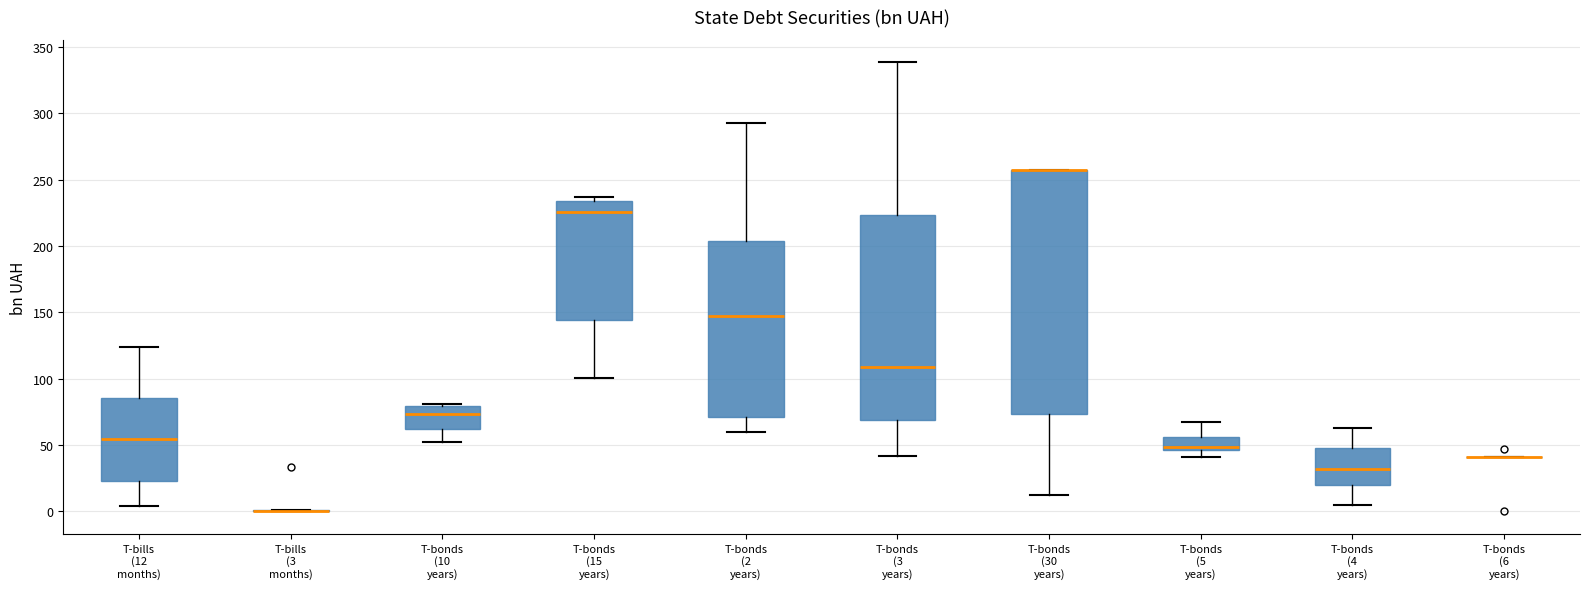

Reading left to right, read every box against the y-axis: the position of its median line, the range the box covers, and the ends of its whiskers. The values are not printed on the chart, so give them approximately, as read against the axis.

T-bills (12 months): median 55, box 25 to 85, whiskers 5 to 125
T-bills (3 months): box collapsed to a line at 0, whiskers 0 to 0
T-bonds (10 years): median 75, box 60 to 80, whiskers 50 to 80
T-bonds (15 years): median 225, box 145 to 235, whiskers 100 to 235 (just above the box's upper edge)
T-bonds (2 years): median 150, box 70 to 205, whiskers 60 to 295
T-bonds (3 years): median 110, box 70 to 225, whiskers 40 to 340
T-bonds (30 years): median 255 (drawn on the box's upper edge), box 75 to 255, whiskers 10 to 255
T-bonds (5 years): median 50, box 45 to 55, whiskers 40 to 65
T-bonds (4 years): median 30, box 20 to 50, whiskers 5 to 65
T-bonds (6 years): box collapsed to a line at 40, whiskers 40 to 40